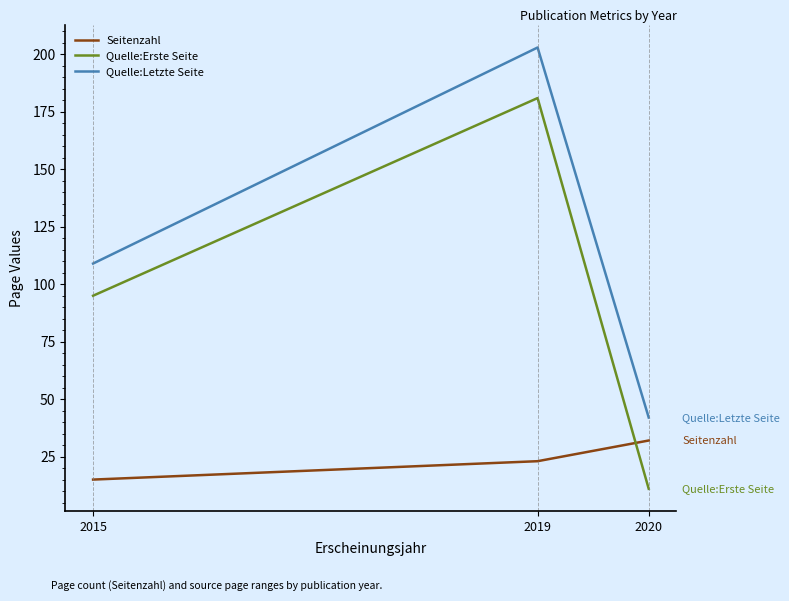

What is the difference between the highest and lowest values at 2019?

180